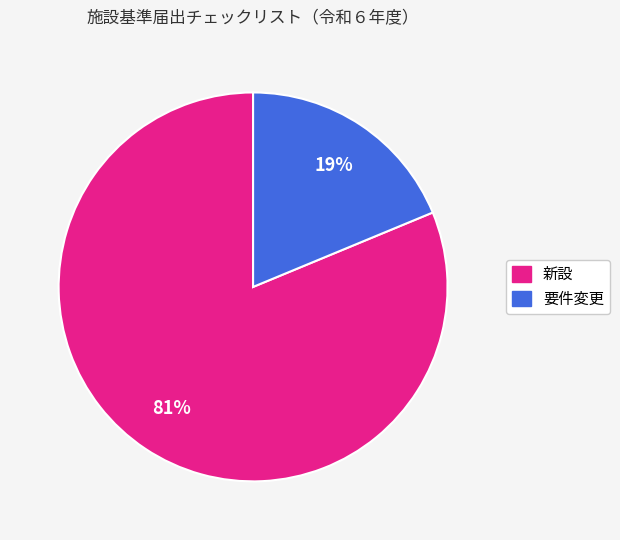

True or false: 新設 accounts for 72% of the total.

False